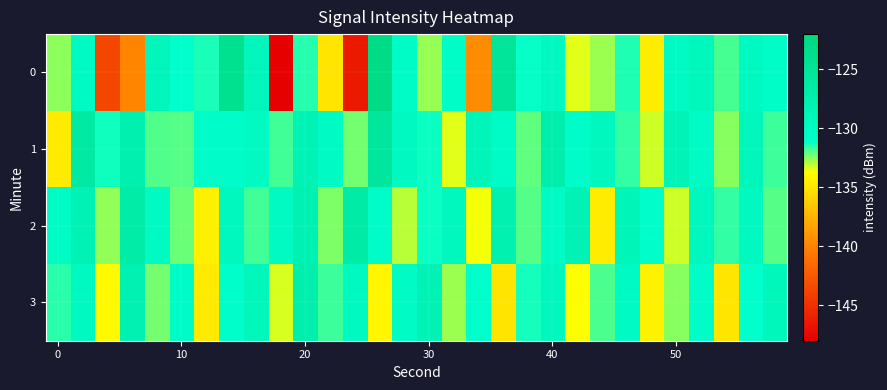

List the series in order of their peak value, lowest first.

3, 2, 1, 0